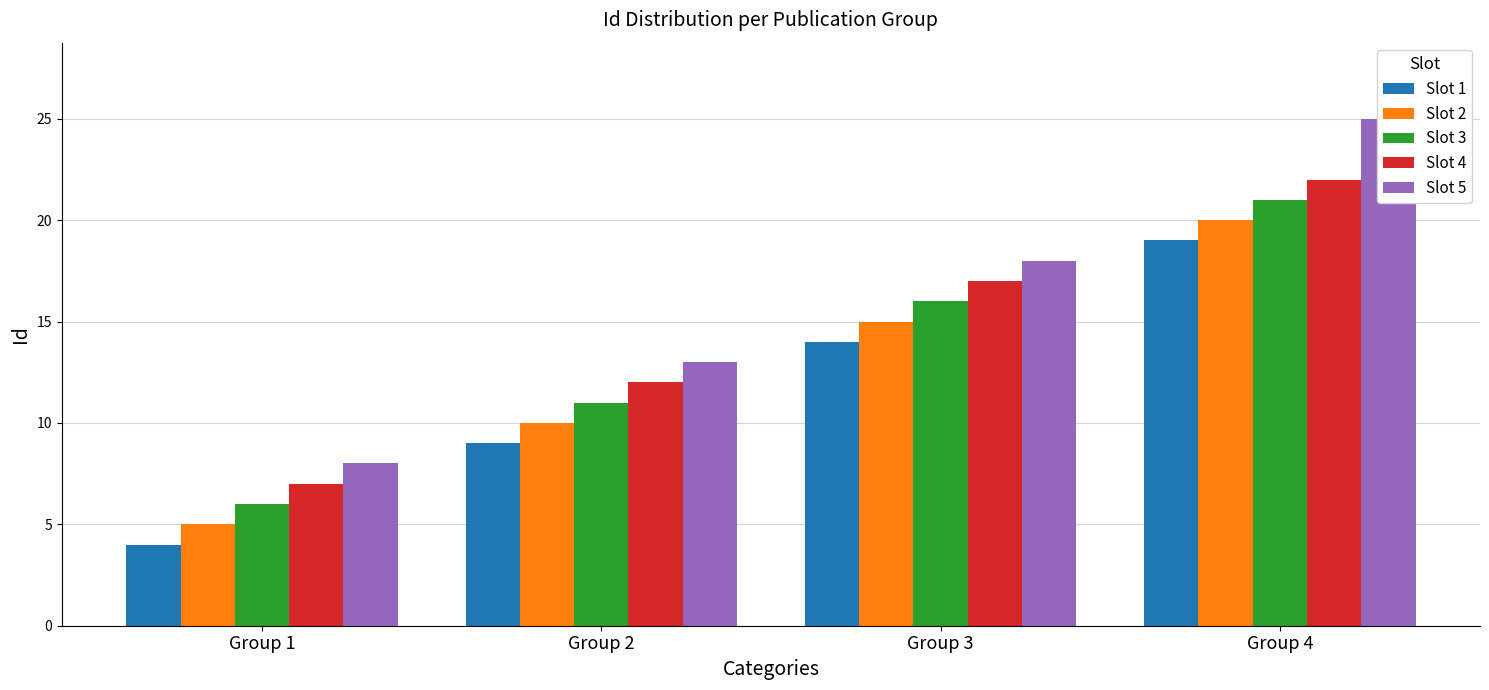

List the series in order of their overall mean, highest first.

Slot 5, Slot 4, Slot 3, Slot 2, Slot 1